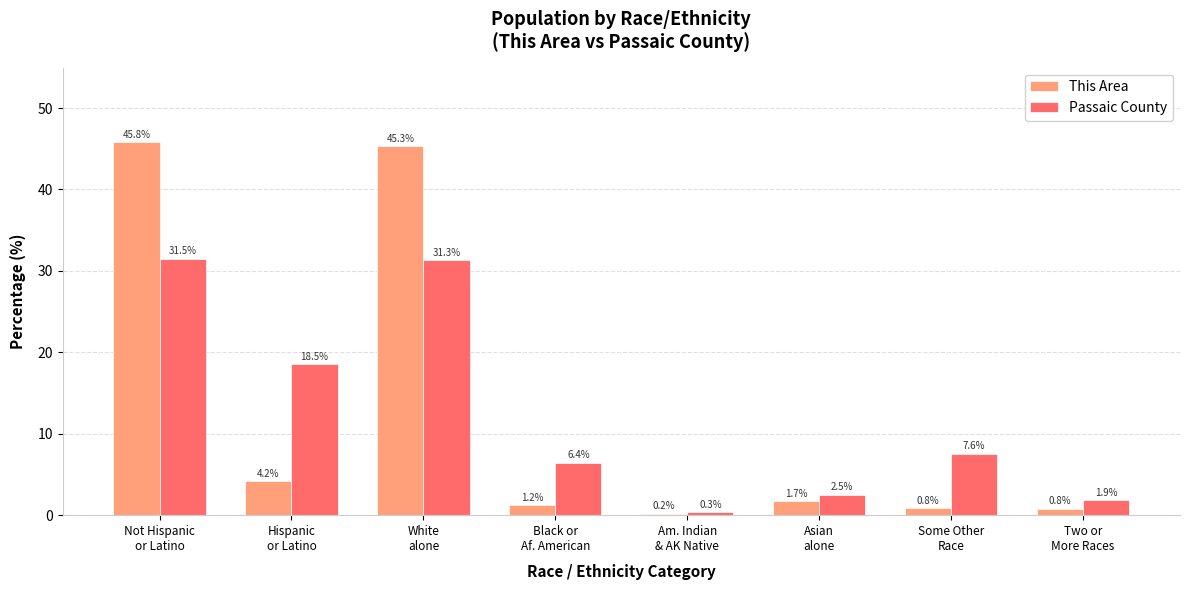

What are all the series names shown in the legend?

This Area, Passaic County